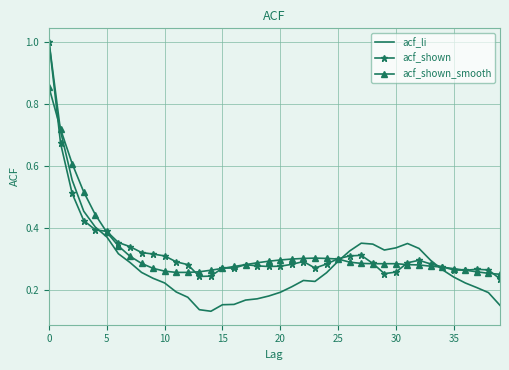

What is the highest value of the acf_li series?

1.0